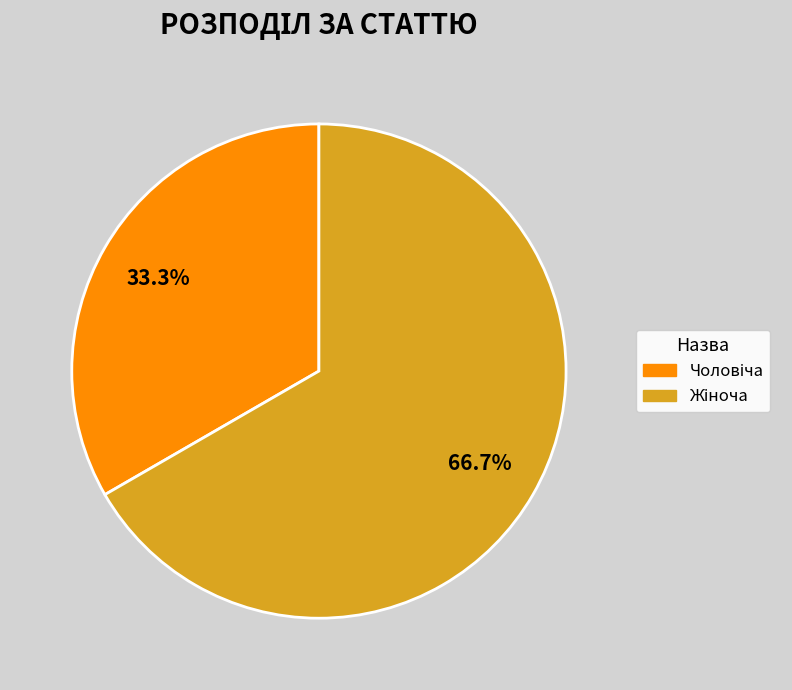

Count the number of slices in the pie.

2